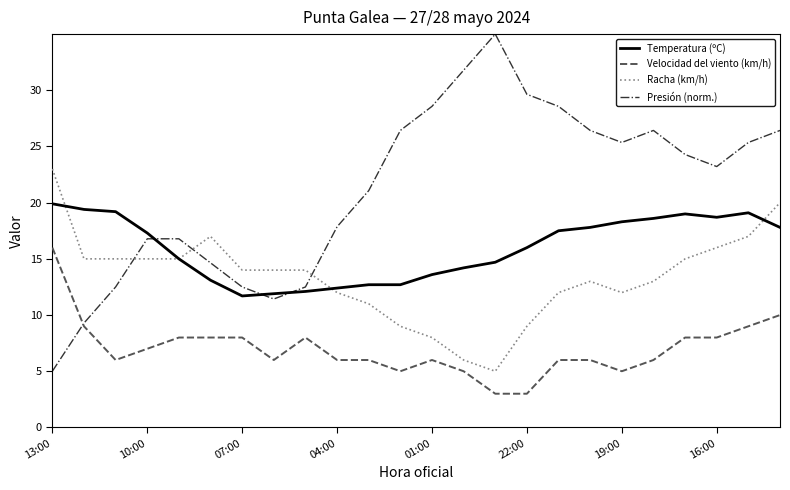

Which series has the largest total across all categories?

Presión (norm.)